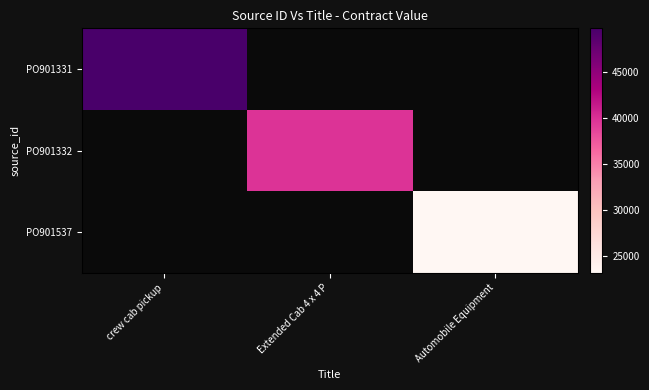

What is the spread (max minus min) of values at Automobile Equipment?

23165.4